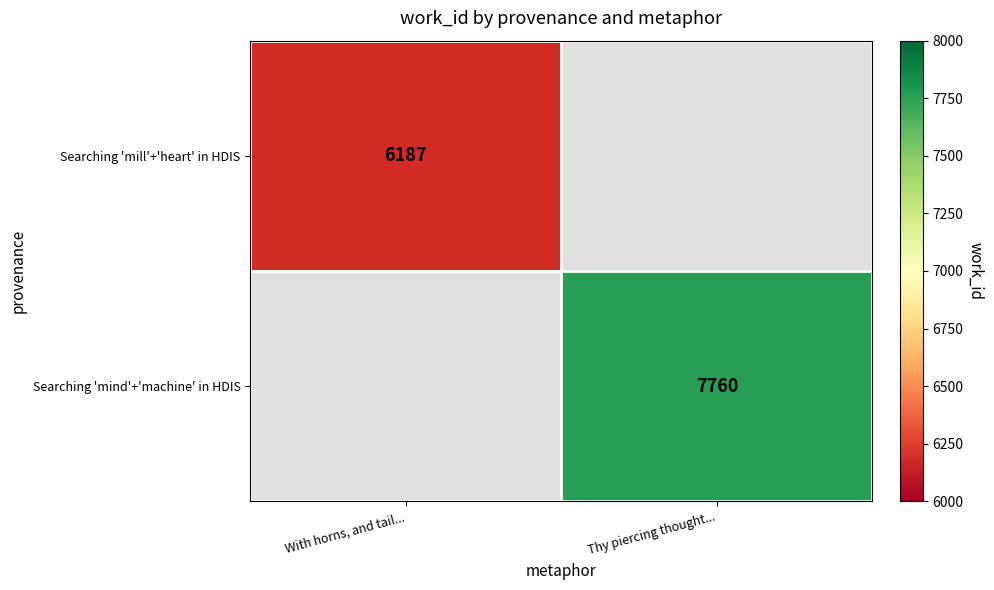

True or false: Searching 'mill'+'heart' in HDIS has a value of 9156 at With horns, and tail....

False